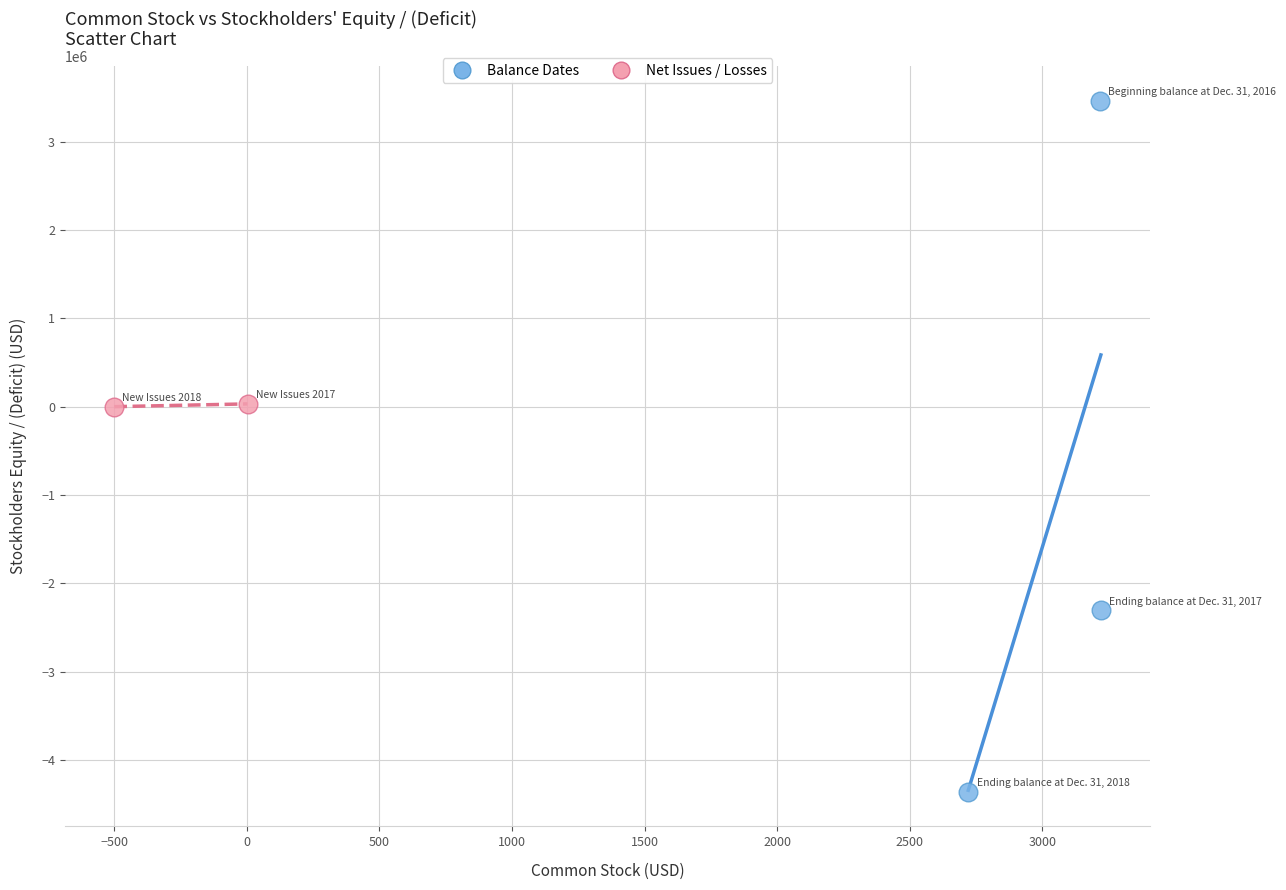

What are all the series names shown in the legend?

Balance Dates, Net Issues / Losses